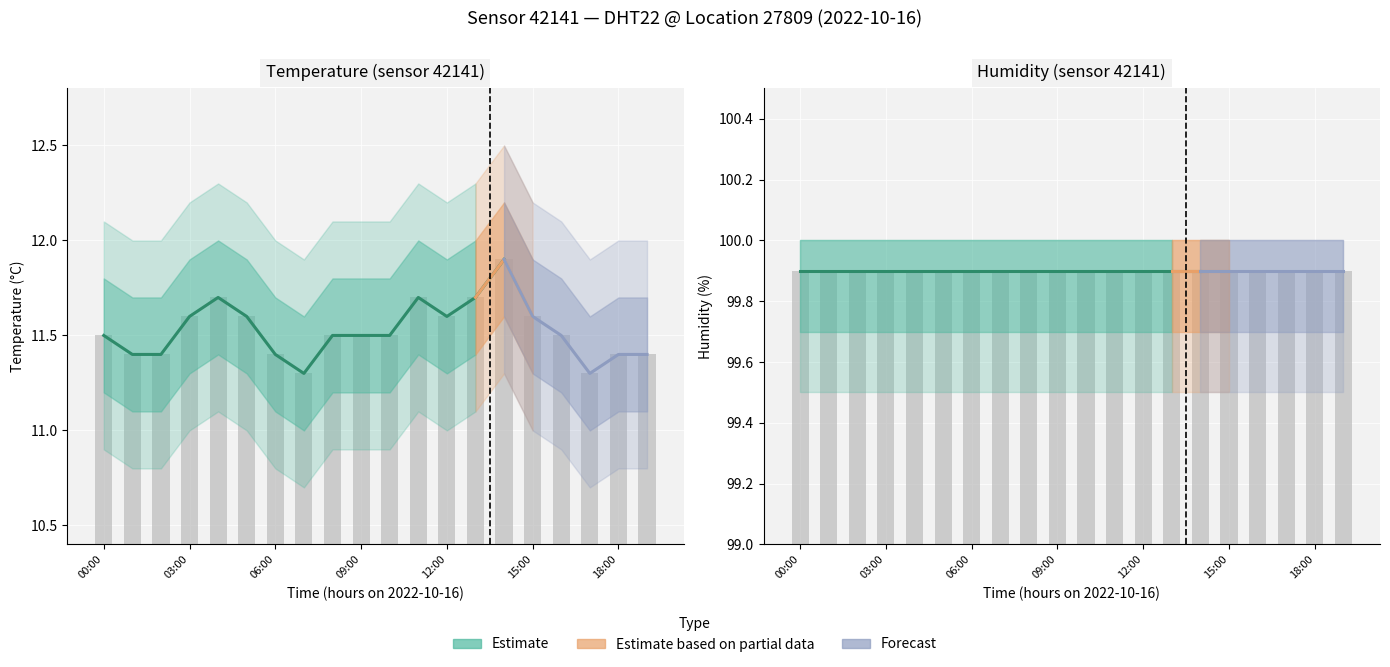

Does the chart contain stacked bars?

No